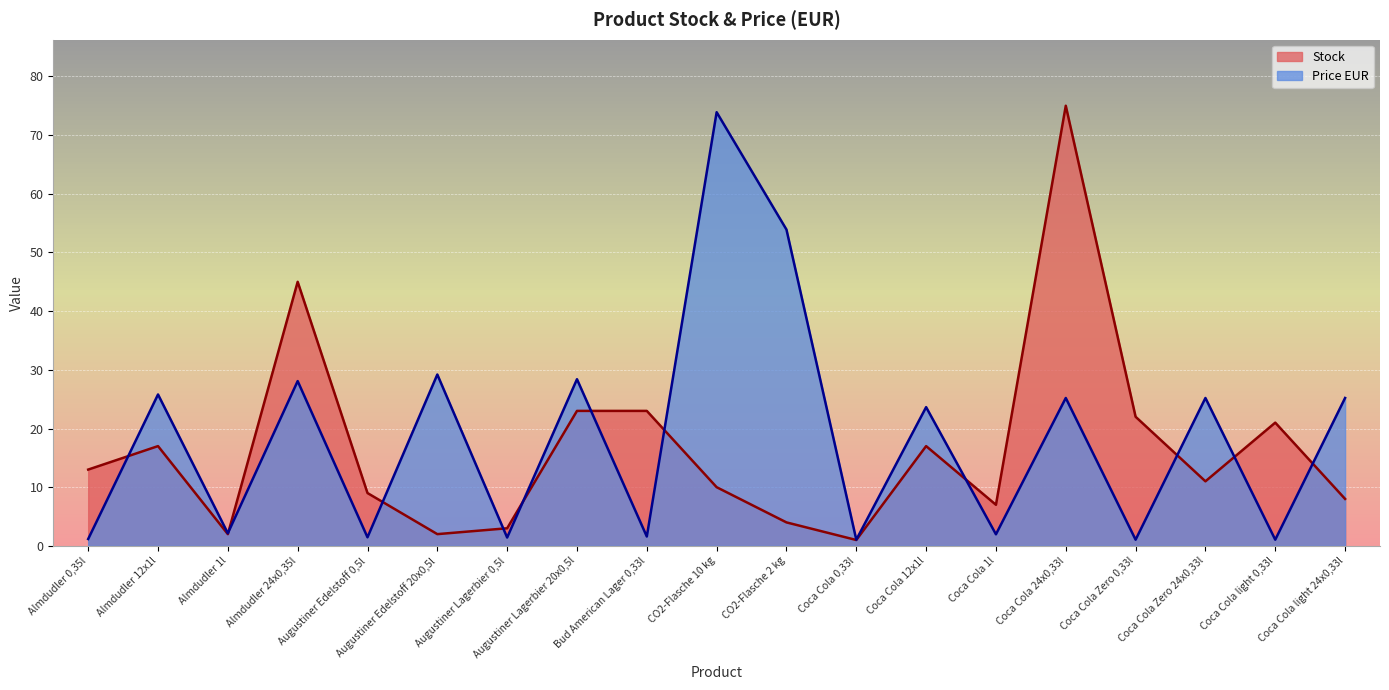

Rank the series by their maximum value, from lowest to highest.

Price EUR, Stock